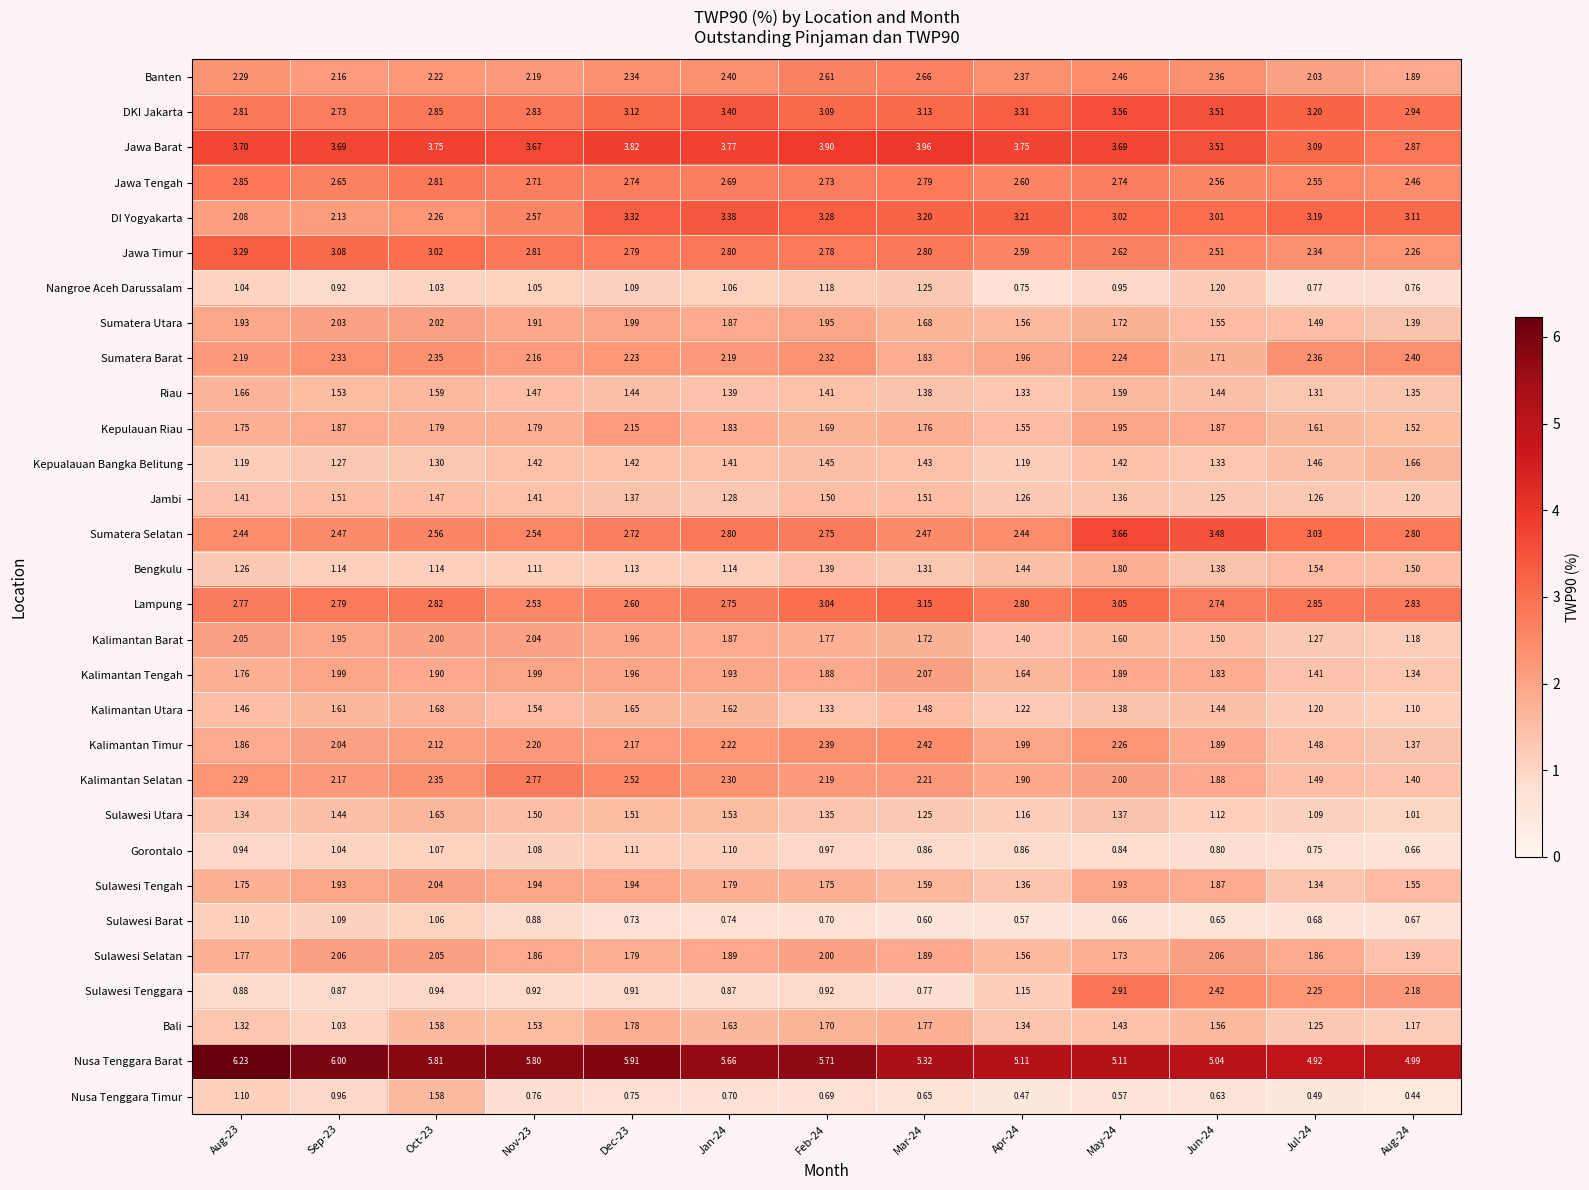

Which series changed the most between Nov-23 and Apr-24?

Kalimantan Selatan